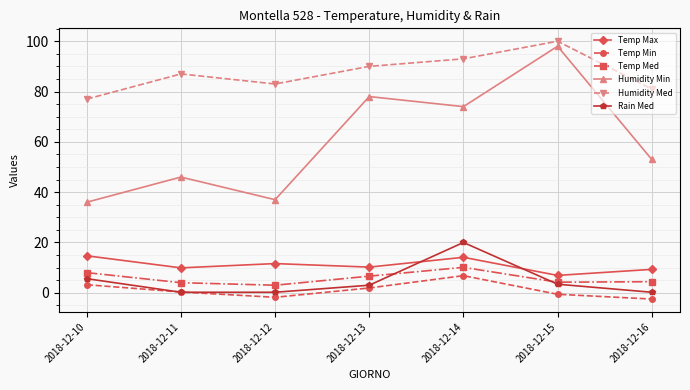

True or false: Temp Max has a value of 2.2 at 2018-12-15.

False